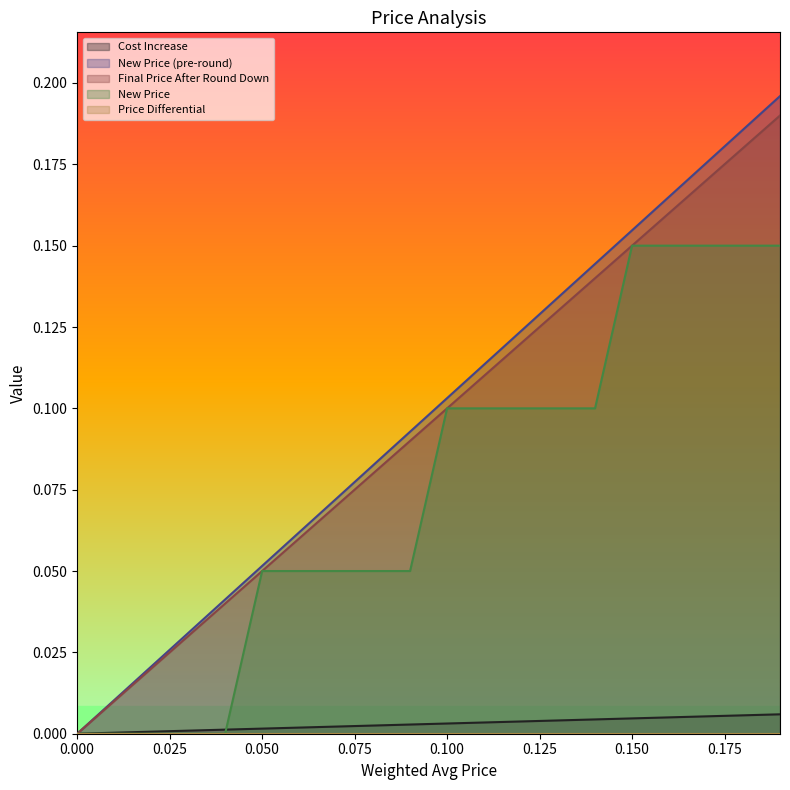

What is the difference between the highest and lowest values at 0.12?

0.1